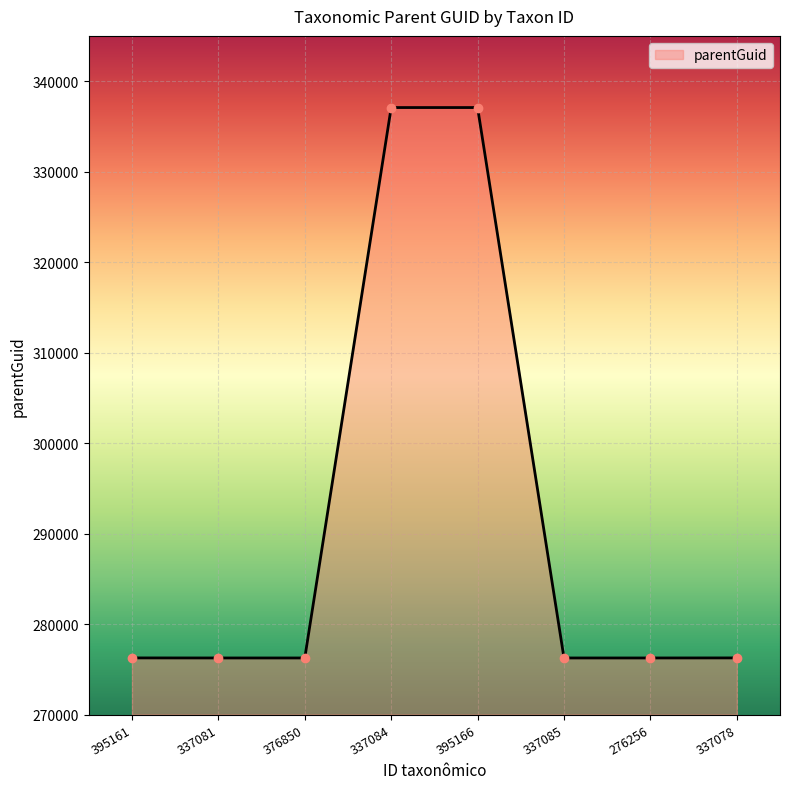

True or false: the data shows 337081 at 337084.

True